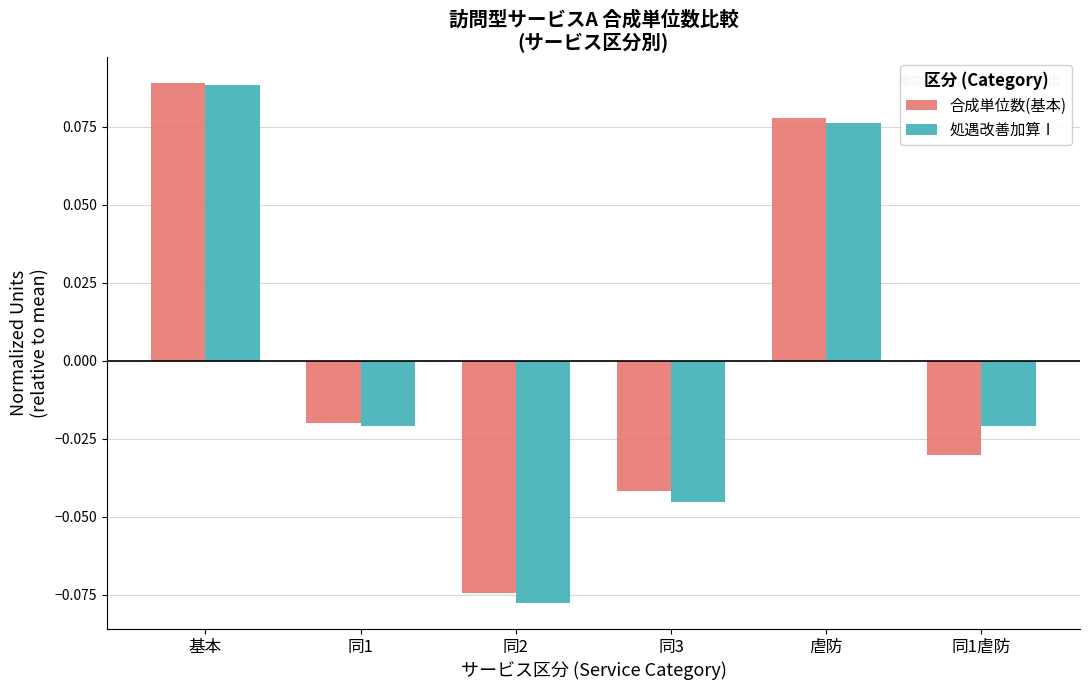

How many bars are there in each group?

2